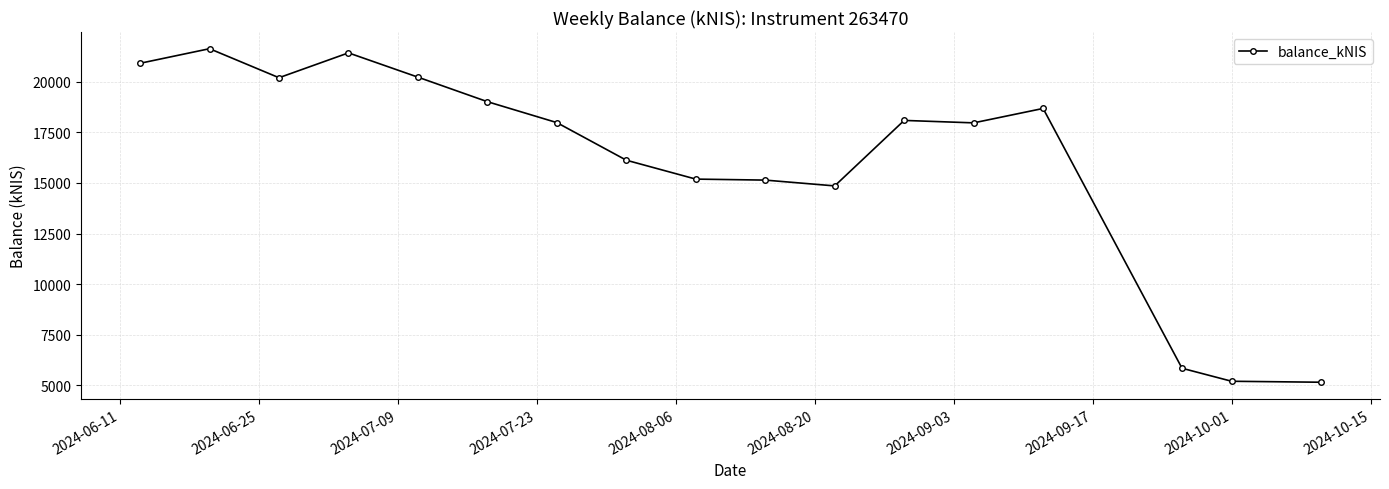

True or false: the data has more than 0 interior local peaks.

True